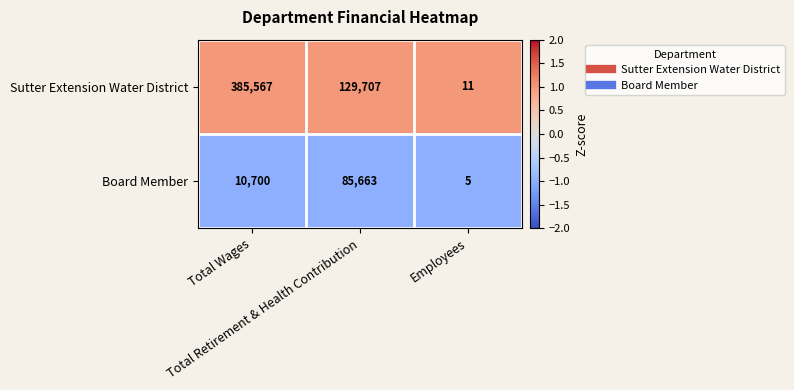

What is the maximum value shown in the chart?

385567